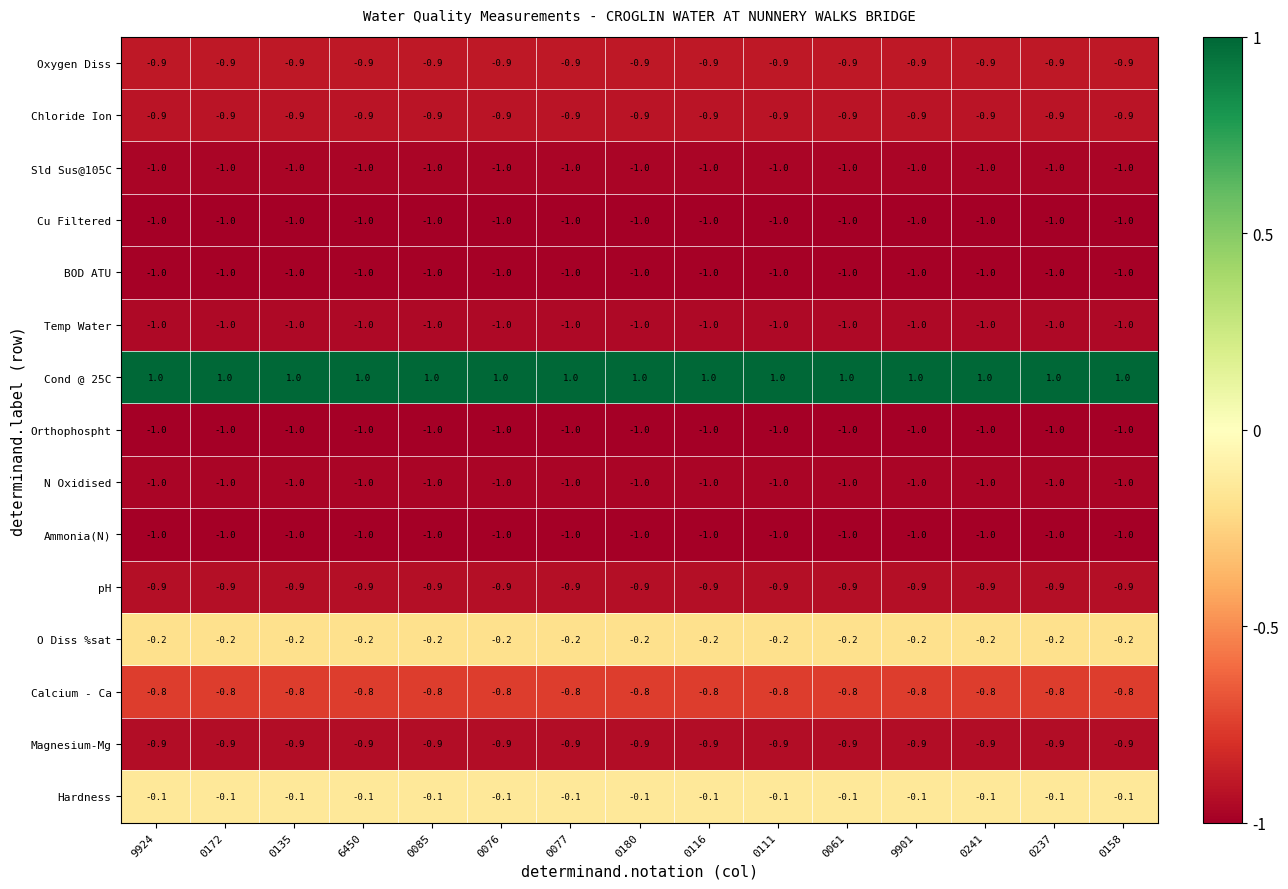

What is the sum of the Oxygen Diss values at 0116 and 0237?

-1.8